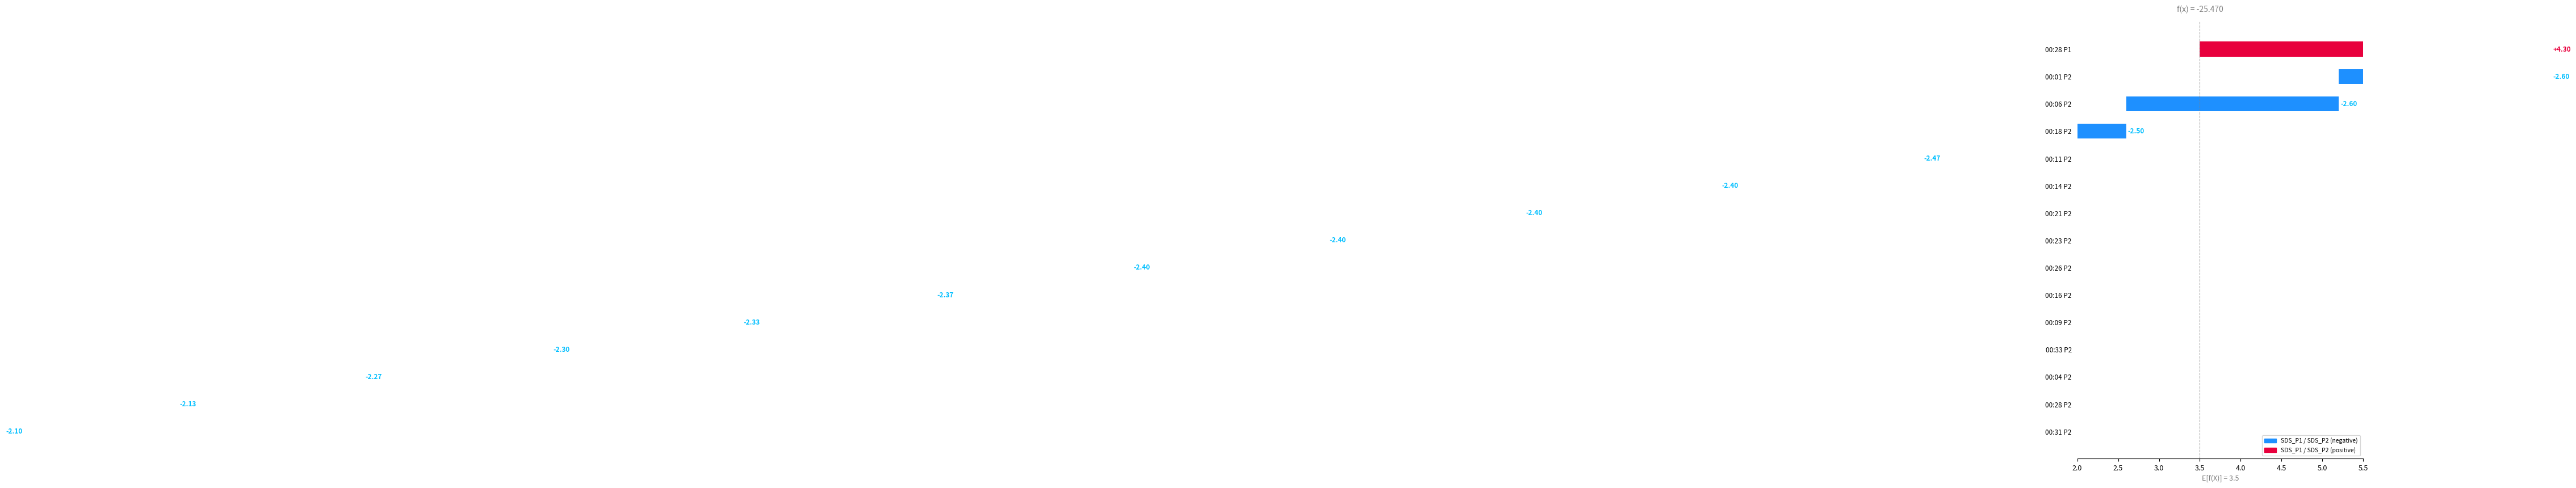

What value does the data have at 00:21 P2?

2.4